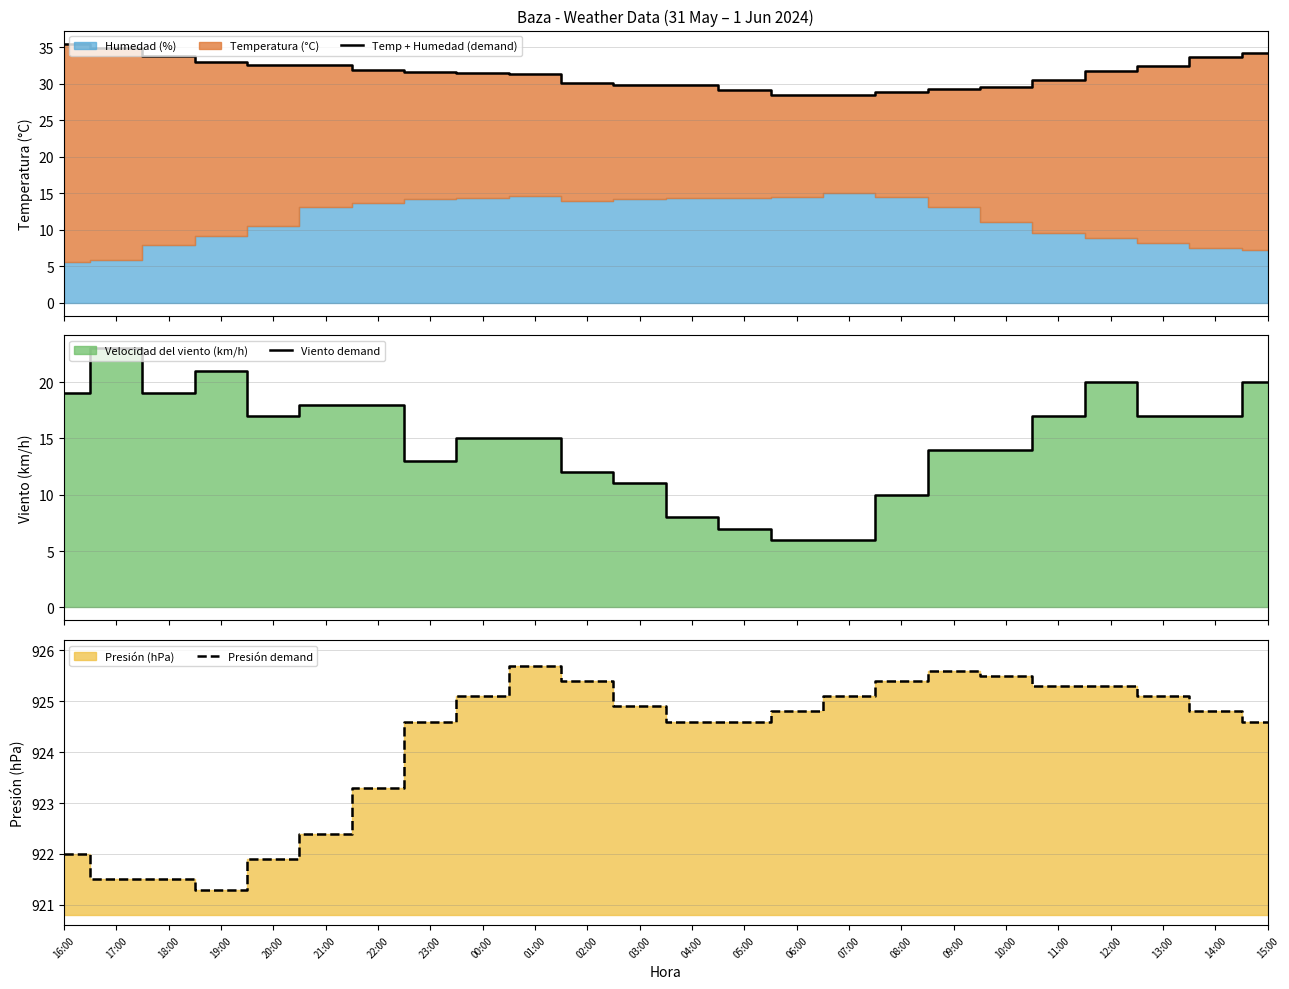

Reading right to left, what are all the values shown in this chart?

Temp + Humedad (demand): 34.2	33.6	32.4	31.7	30.5	29.5	29.3	28.9	28.4	28.5	29.2	29.8	29.8	30.1	31.4	31.4	31.6	31.9	32.5	32.5	33.0	33.8	35.0	35.5
Viento demand: 20.0	17.0	17.0	20.0	17.0	14.0	14.0	10.0	6.0	6.0	7.0	8.0	11.0	12.0	15.0	15.0	13.0	18.0	18.0	17.0	21.0	19.0	23.0	19.0
Presión demand: 924.6	924.8	925.1	925.3	925.3	925.5	925.6	925.4	925.1	924.8	924.6	924.6	924.9	925.4	925.7	925.1	924.6	923.3	922.4	921.9	921.3	921.5	921.5	922.0